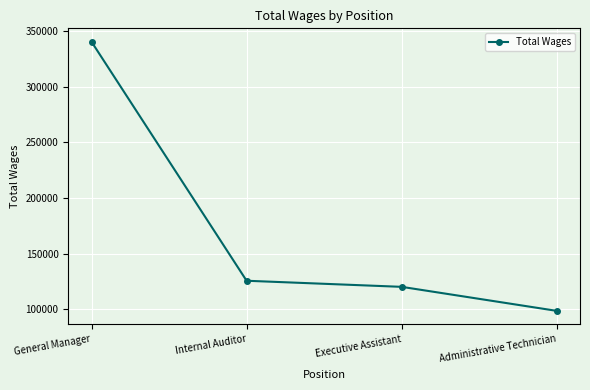

What is the difference between the maximum and second lowest values?

220443